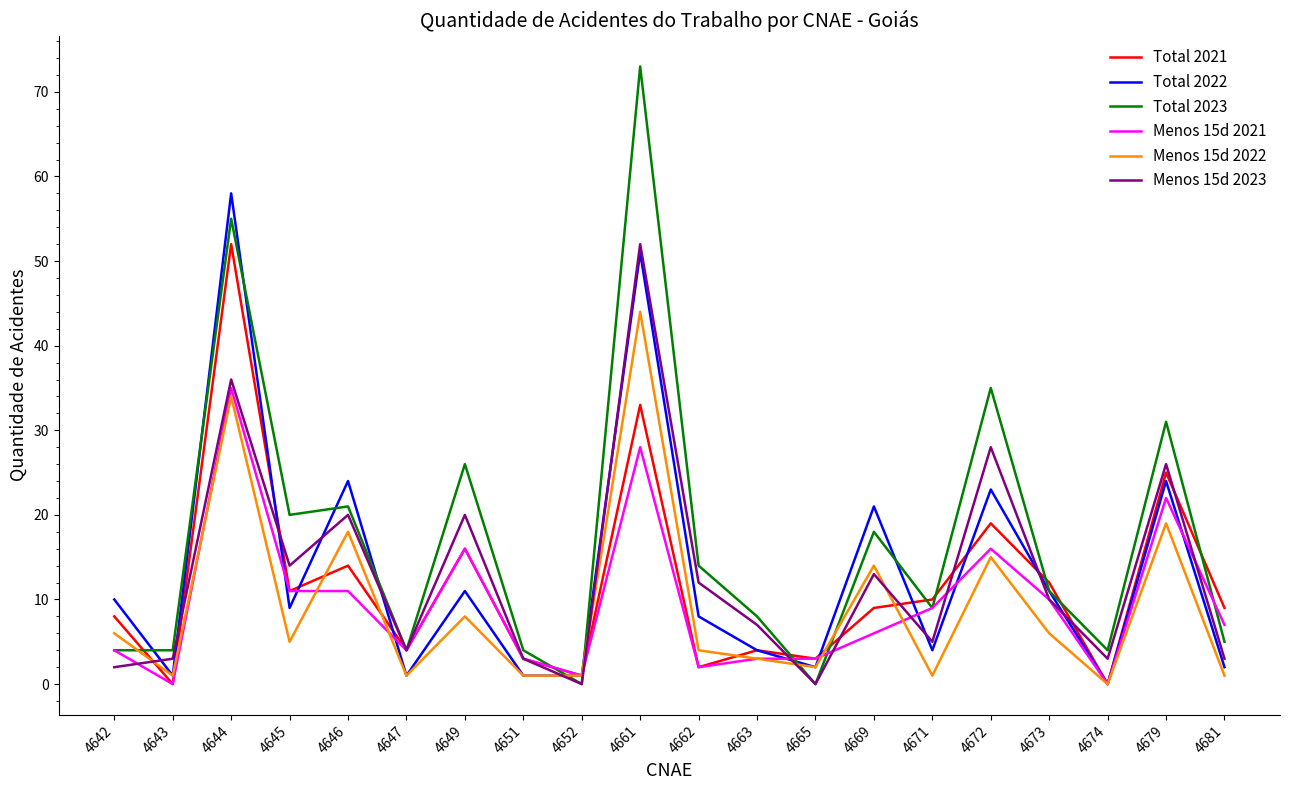

Which series ends up on top after the final intersection of Total 2023 and Menos 15d 2022?

Total 2023